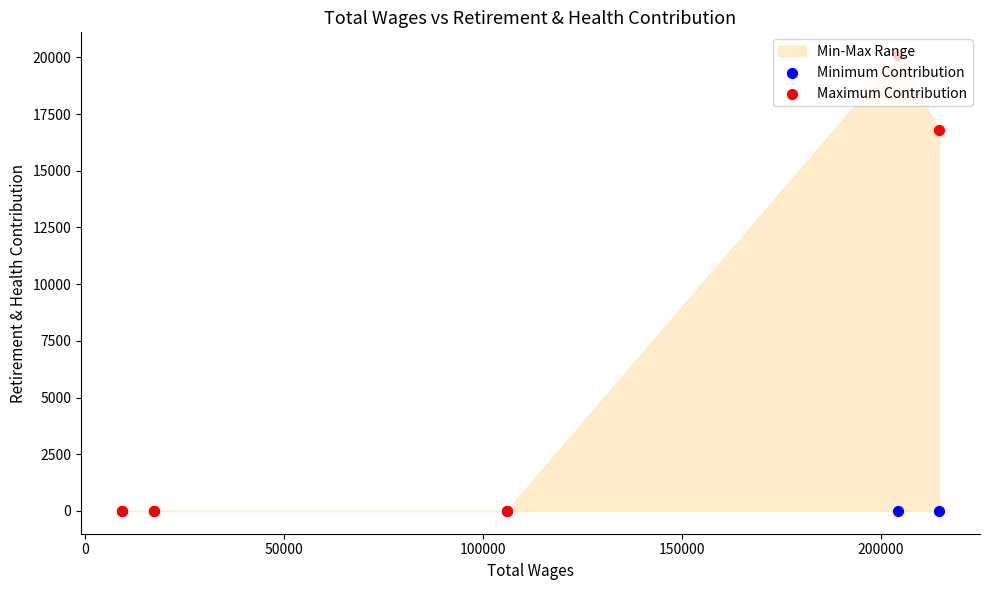

At how many categories does at least one series exceed 1938?

2